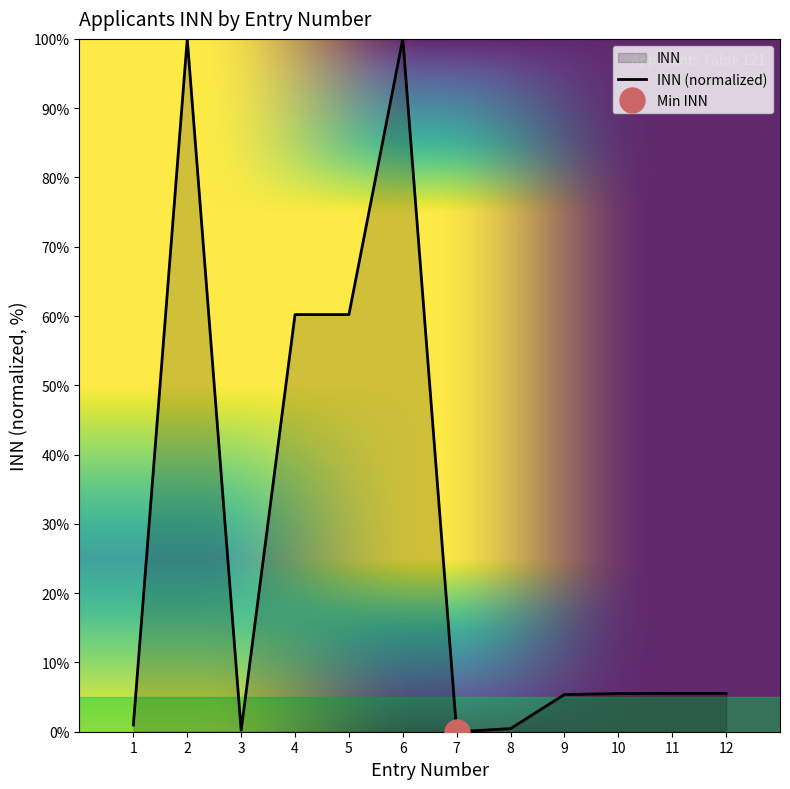

How many categories are shown in the chart?

12